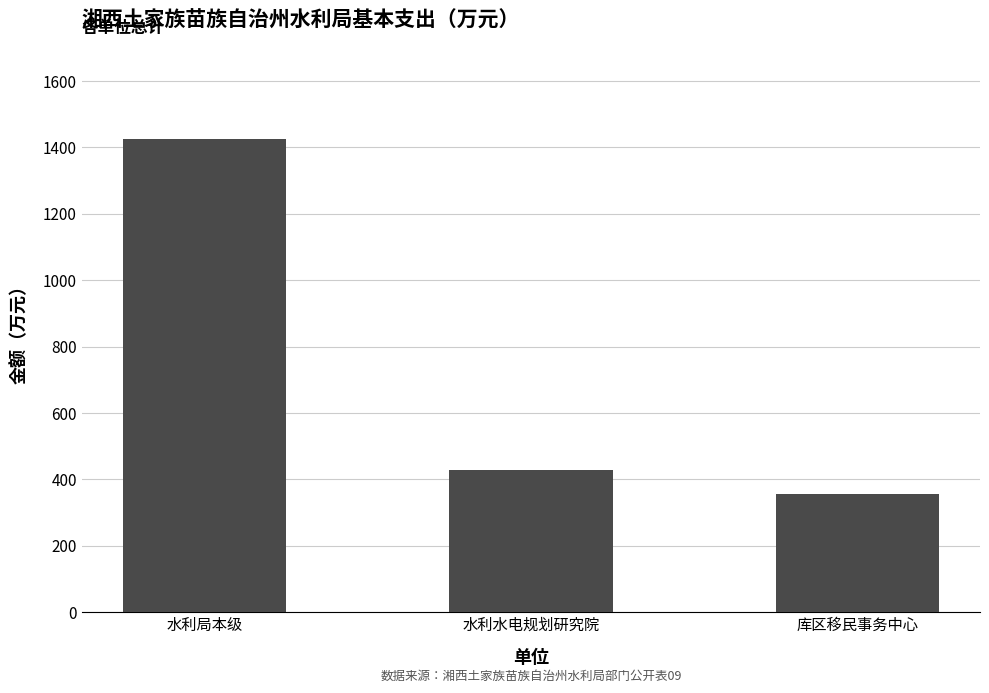

Where is the data nearest to the value 891?

水利水电规划研究院